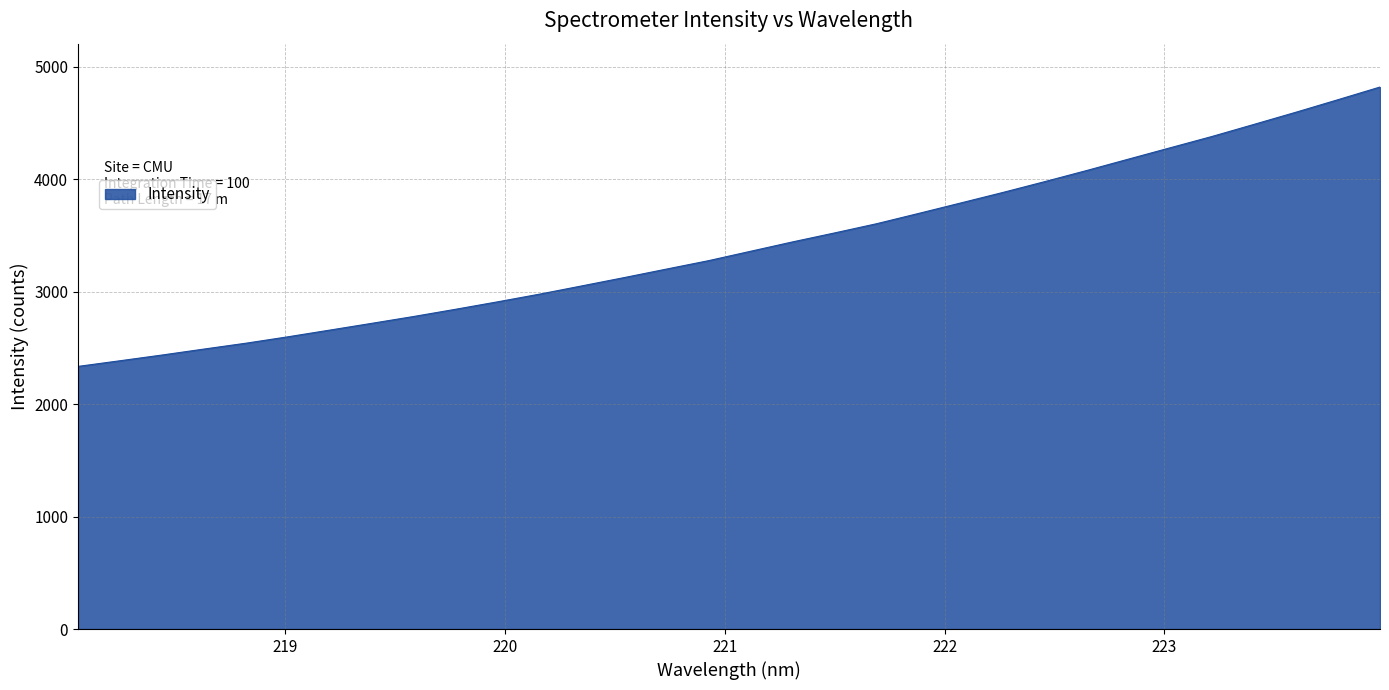

Does the chart display data point markers on the line(s)?

No